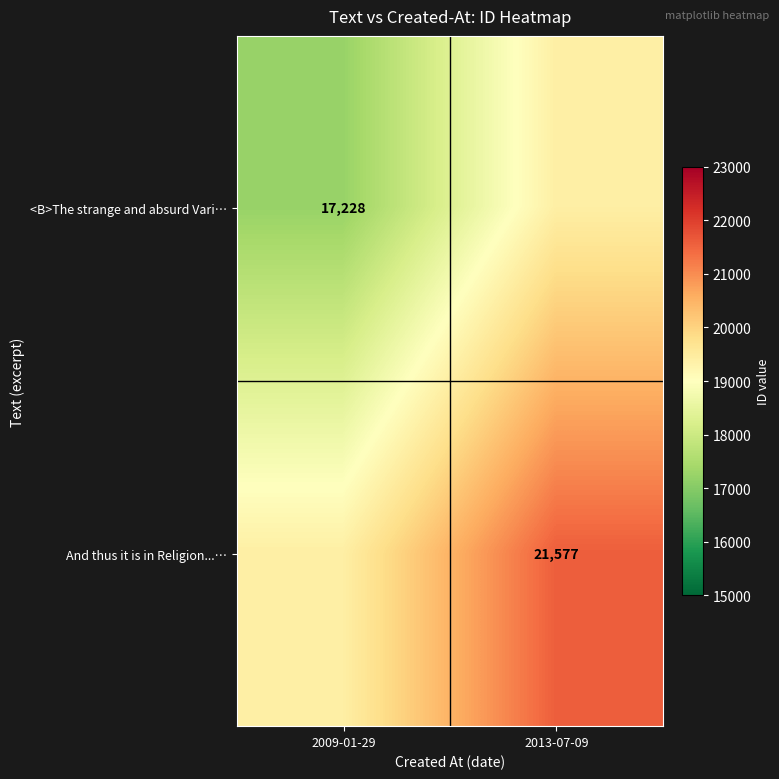

Is the value of <B>The strange and absurd Vari… at 2009-01-29 greater than the value of And thus it is in Religion...… at 2013-07-09?

No